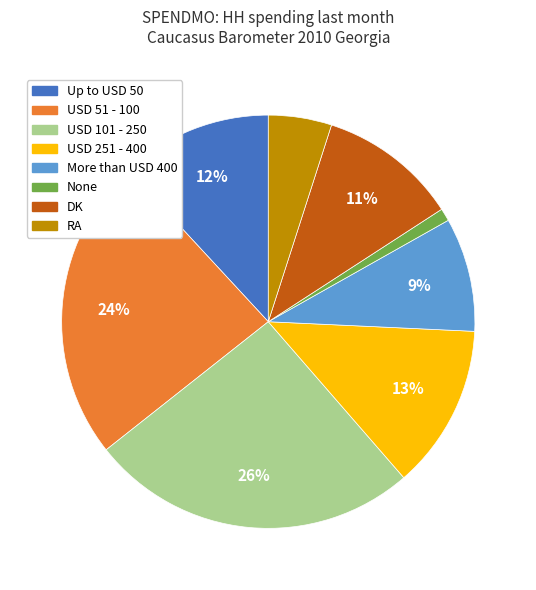

How many slices are in this pie chart?

8